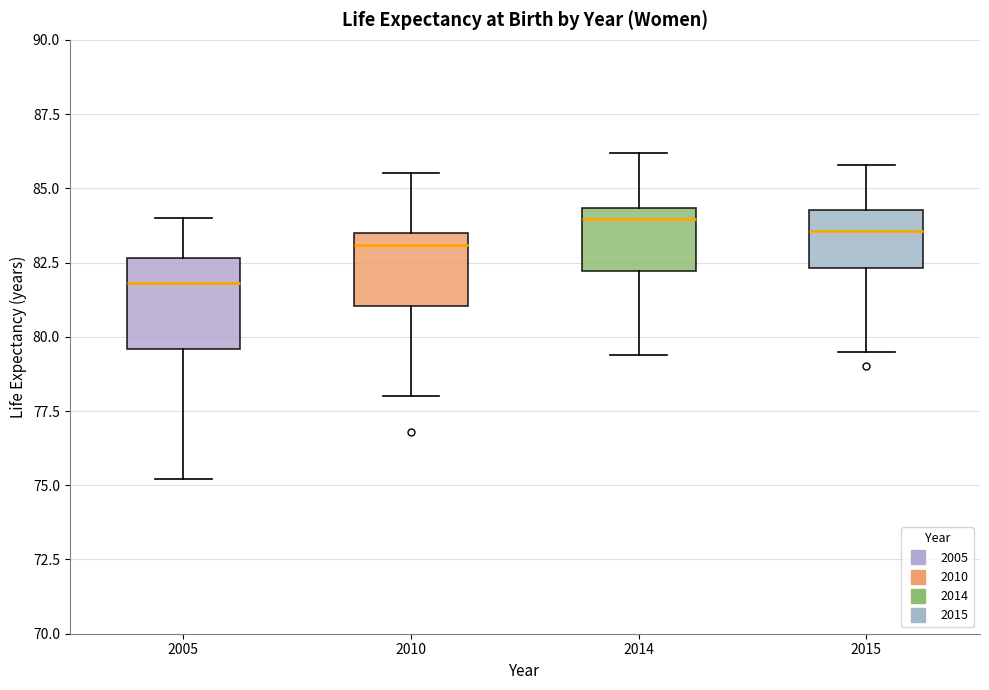

Which box's median line is the lowest?

2005